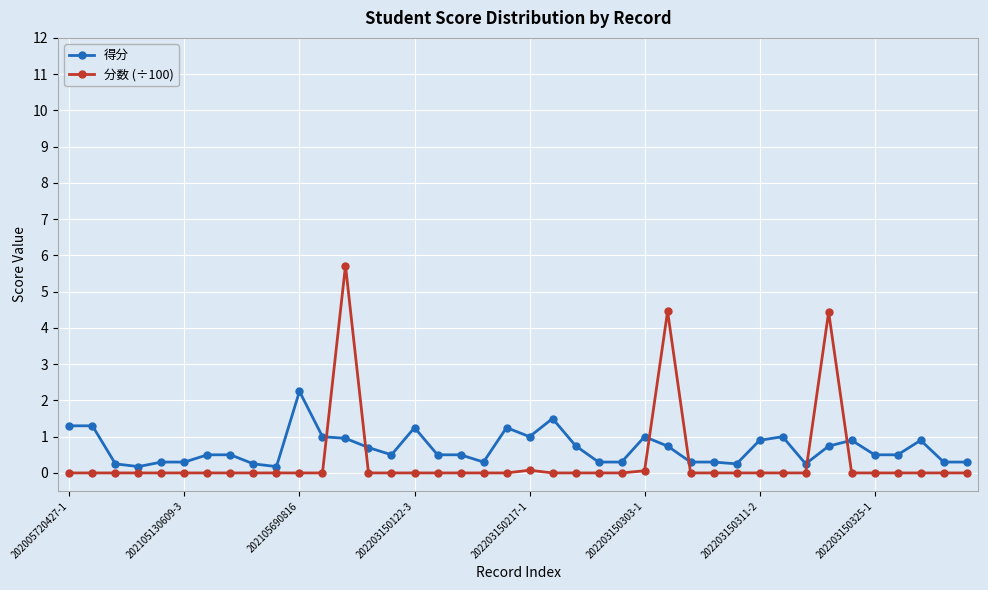

What are all the series names shown in the legend?

得分, 分数 (÷100)